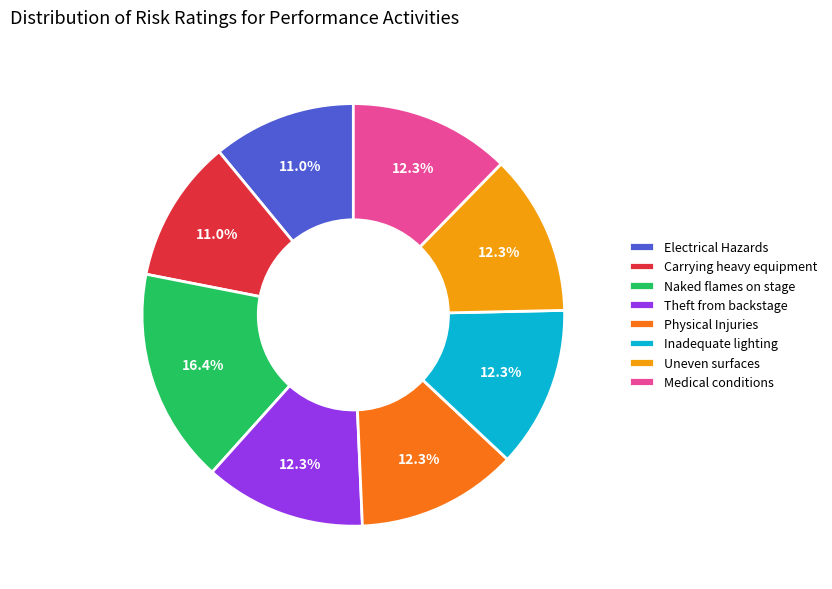

Between Carrying heavy equipment and Physical Injuries, which is larger?

Physical Injuries